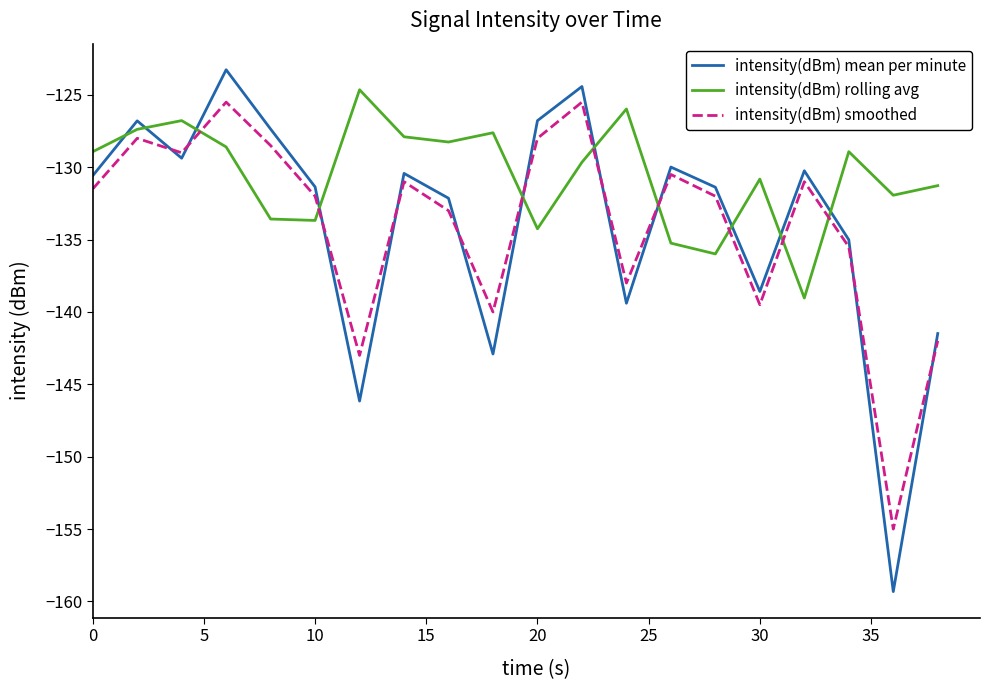

True or false: intensity(dBm) rolling avg and intensity(dBm) mean per minute cross at least once.

True